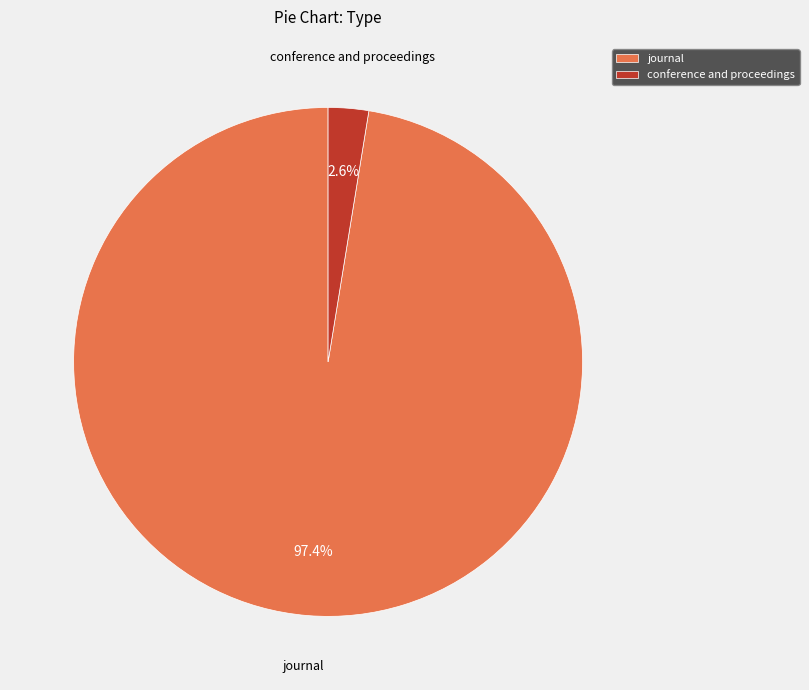

To the nearest percent, what is the difference between the largest and smallest slice percentages?

95%